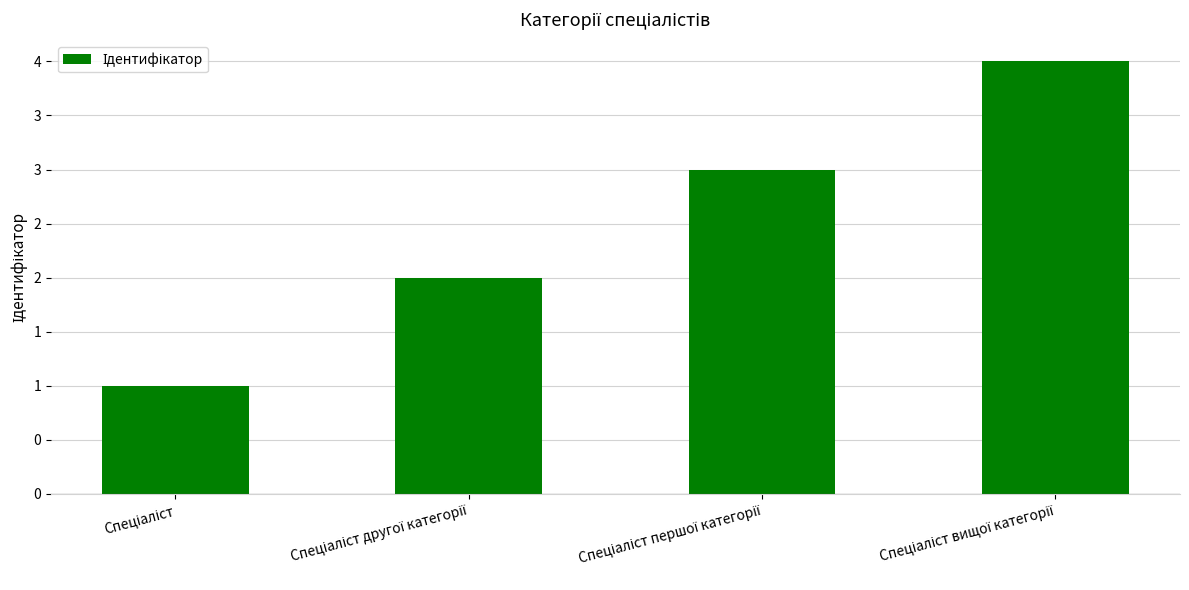

What is the label of the 1st bar from the left?

Спеціаліст